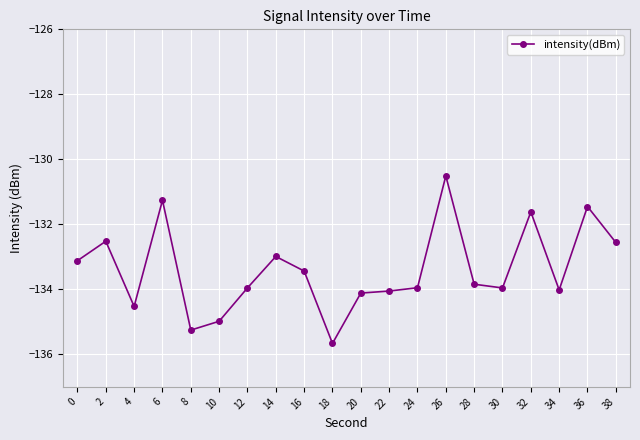

What is the value of the 19th point from the left?

-131.5